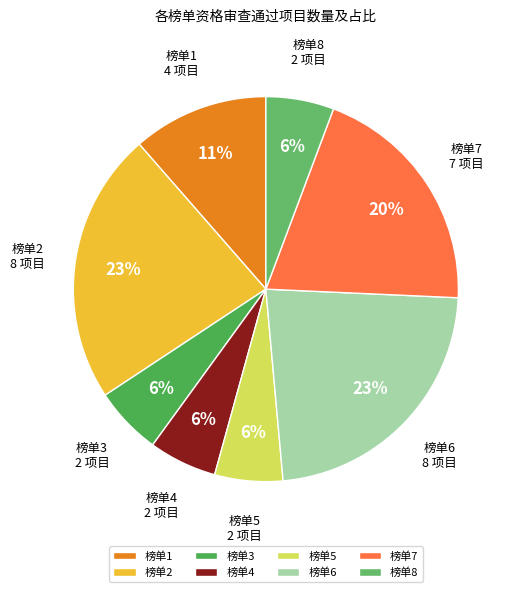

Does any single category account for the majority?

No